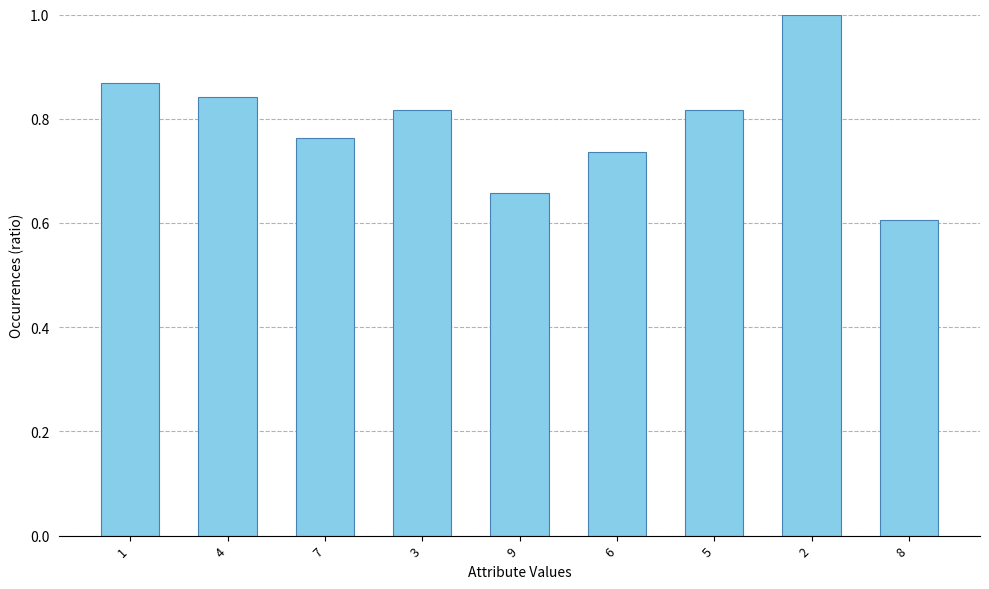

Which has a higher value, 7 or 9?

7